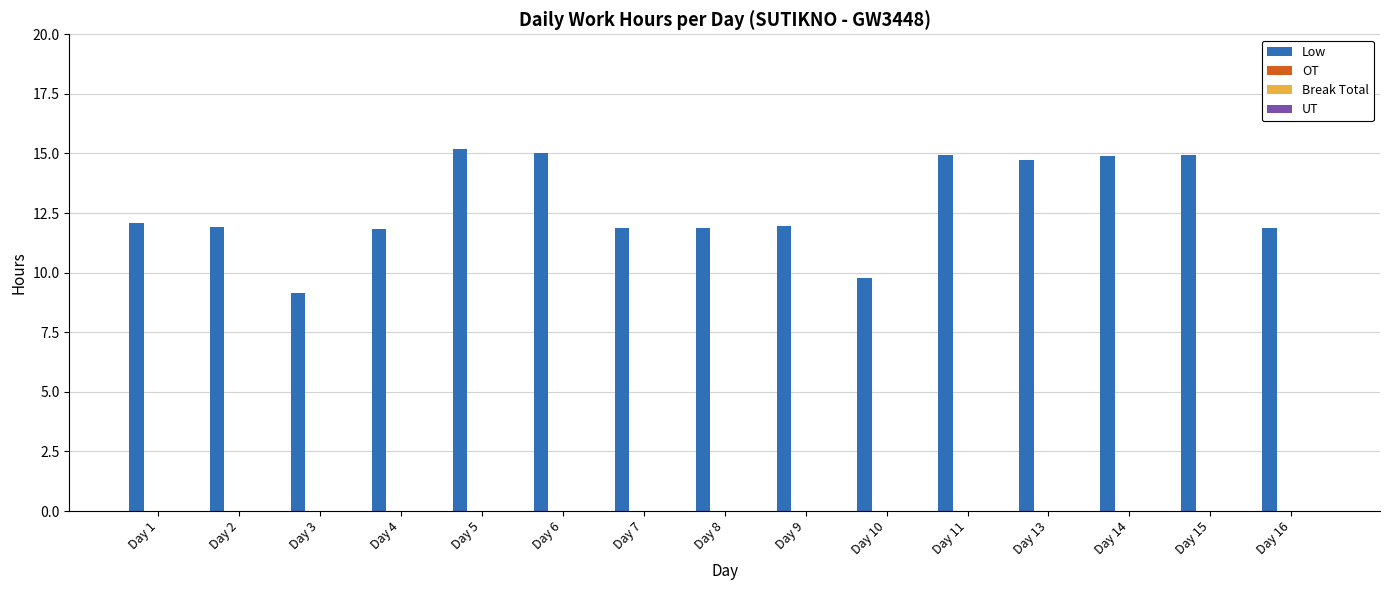

What is the smallest value displayed?

9.1